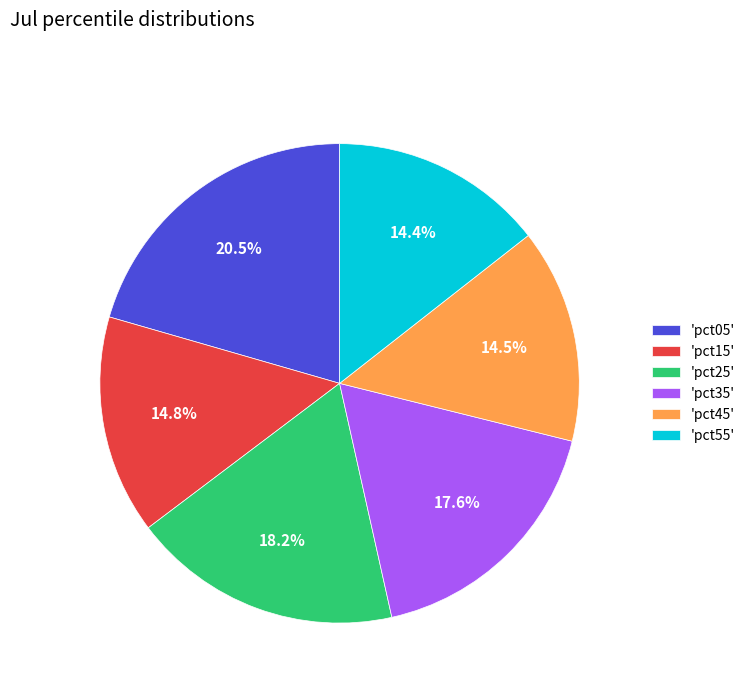

Which slice is the largest?

'pct05'